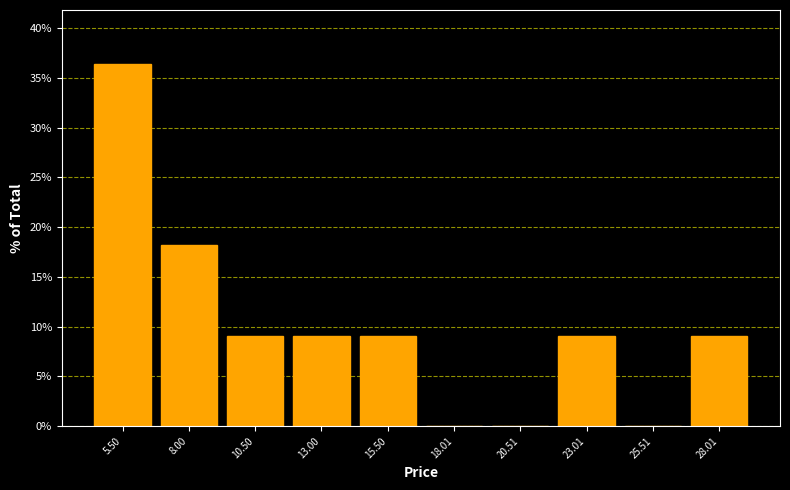

Reading left to right, list every bar in this chart as the range it spans on the x-axis followed by its height. Neither the bar edges nor the heights are printed on the chart, so give them approximately, as read against the axes.

4.5 to 7.0: 36.5
7.0 to 9.5: 18.0
9.5 to 12.0: 9.0
12.0 to 14.5: 9.0
14.5 to 17.0: 9.0
17.0 to 19.5: 0
19.5 to 22.0: 0
22.0 to 24.5: 9.0
24.5 to 27.0: 0
27.0 to 29.5: 9.0